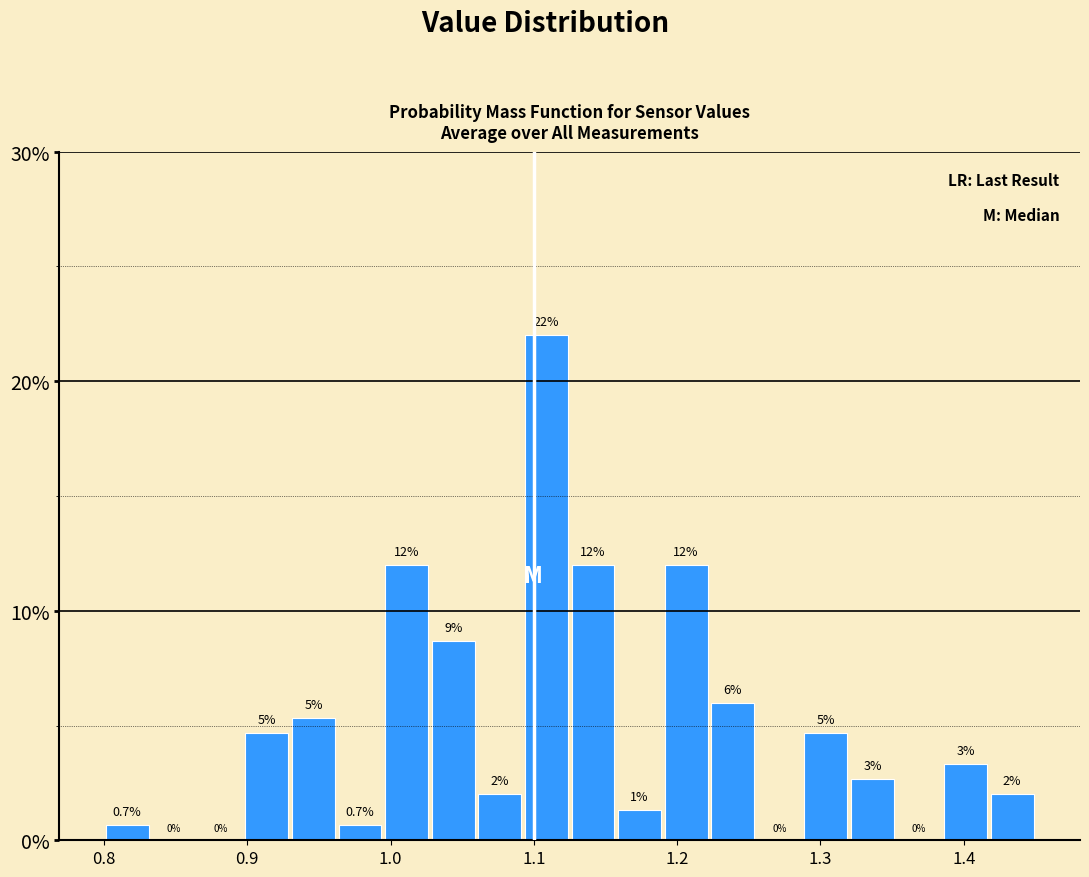

Read against the x-axis, roughly where is the centre of the tallest bar?

1.11